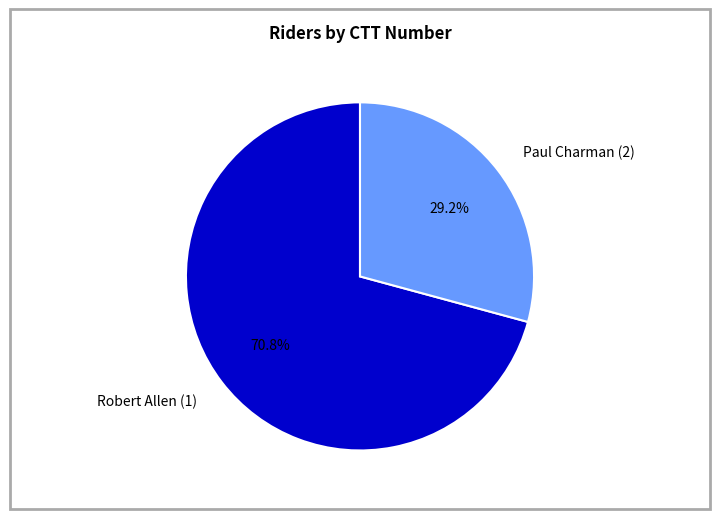

Does Paul Charman (2) represent more than half of the total?

No